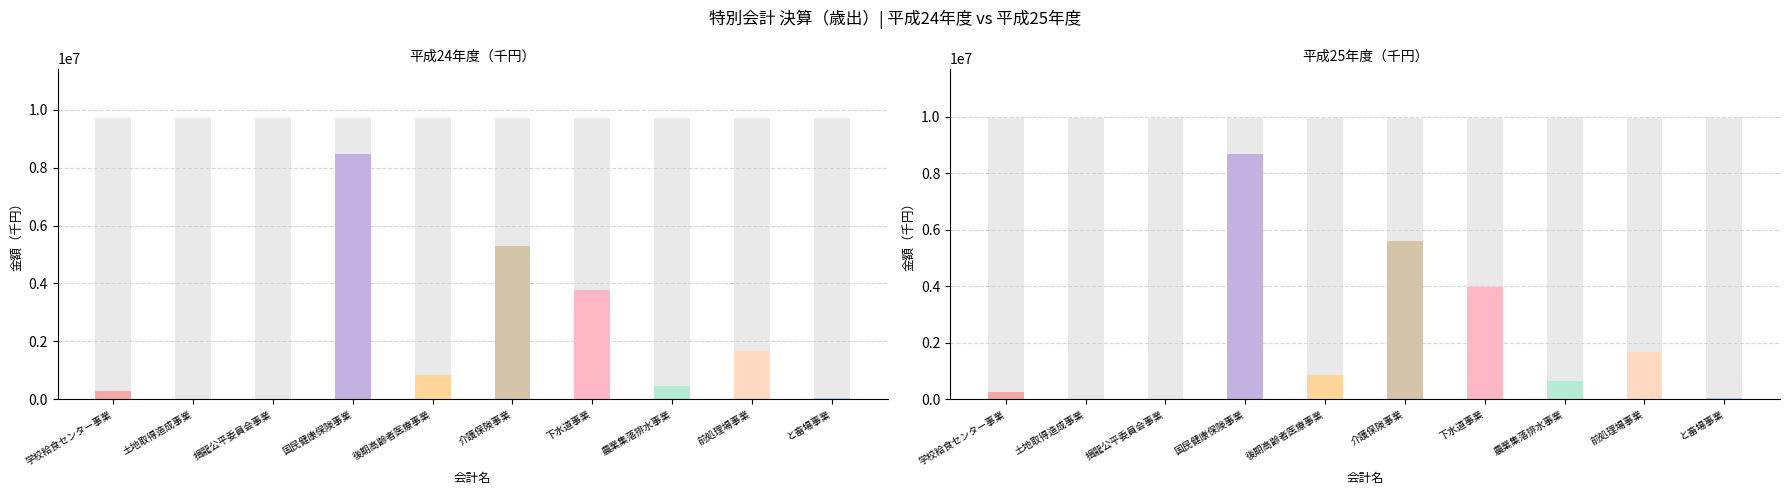

Rank the series by their maximum value, from lowest to highest.

平成24年度, 平成25年度